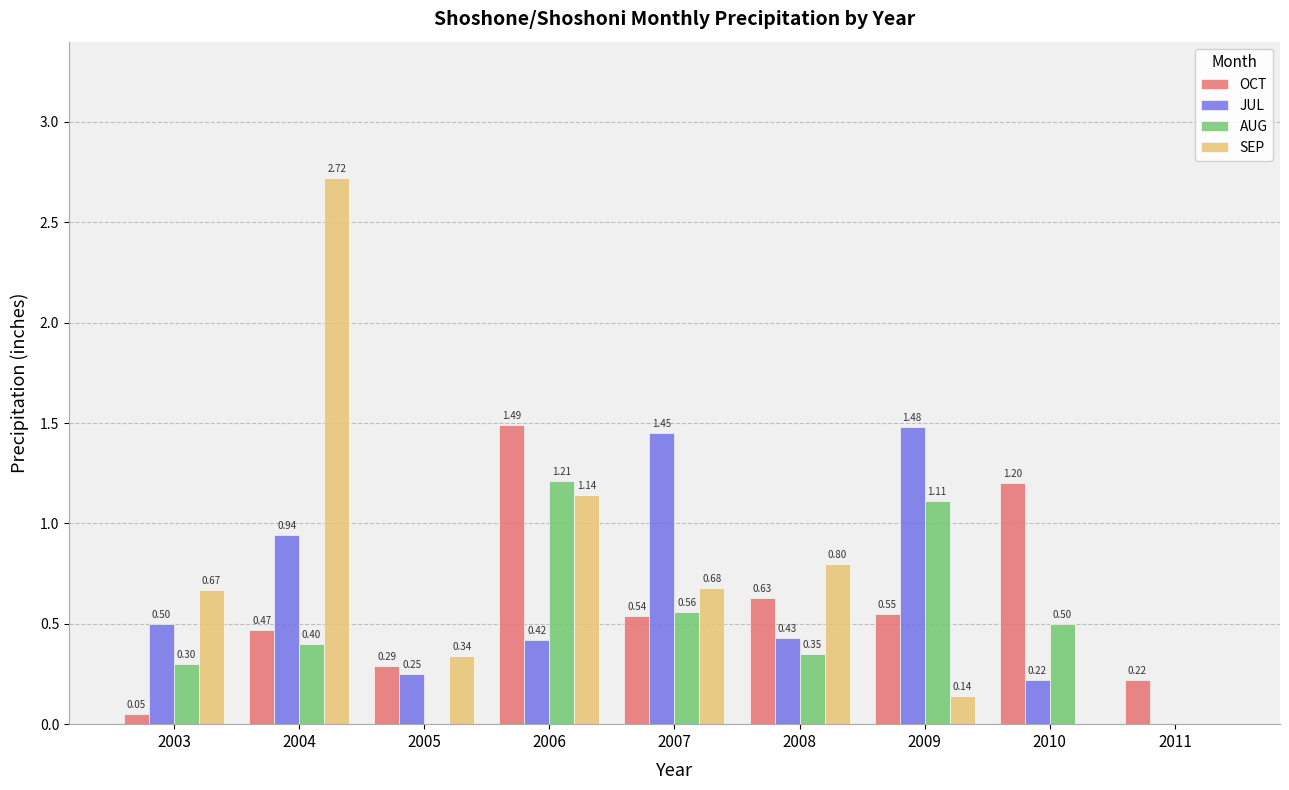

What is the sum of all JUL values?

5.7